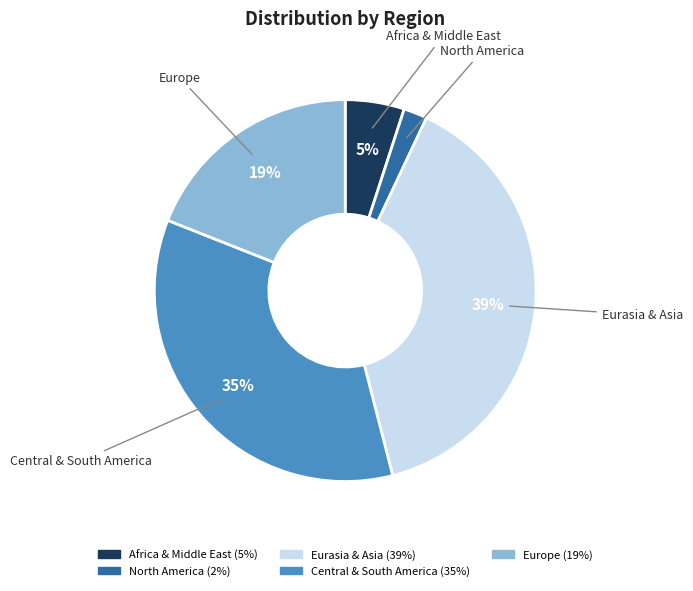

Does Central & South America account for over 50% of the chart?

No